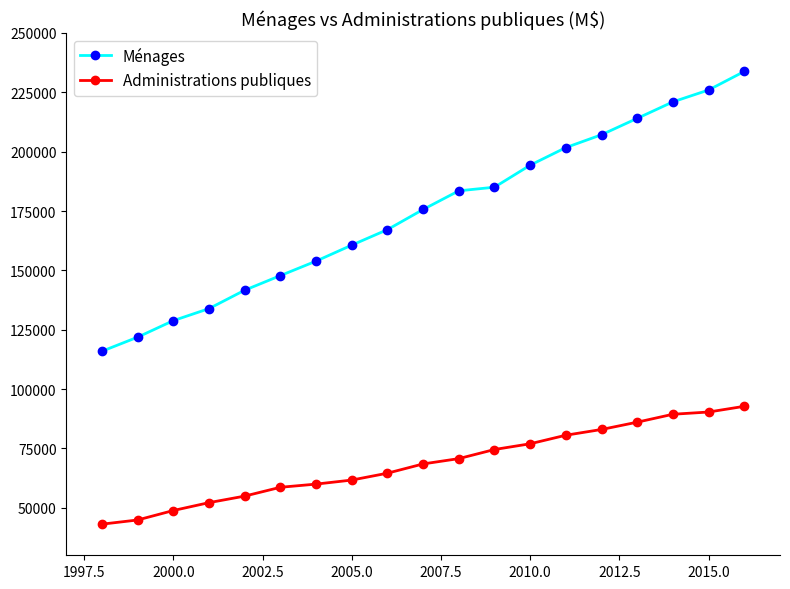

Which series has the largest total across all categories?

Ménages